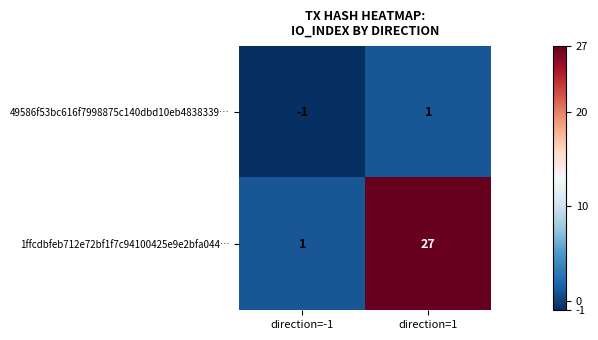

At direction=-1, list the series in order from smallest to largest.

49586f53bc616f7998875c140dbd10eb4838339…, 1ffcdbfeb712e72bf1f7c94100425e9e2bfa044…